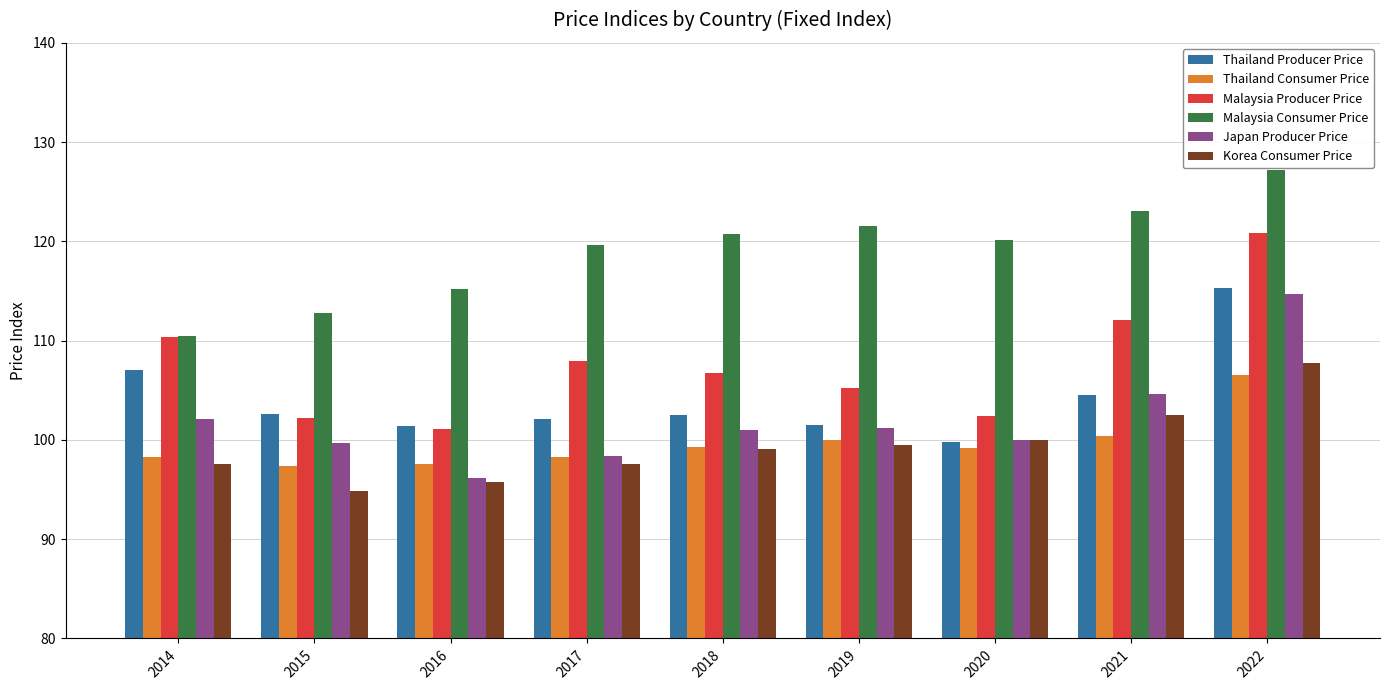

What is the highest value of the Malaysia Producer Price series?

120.8